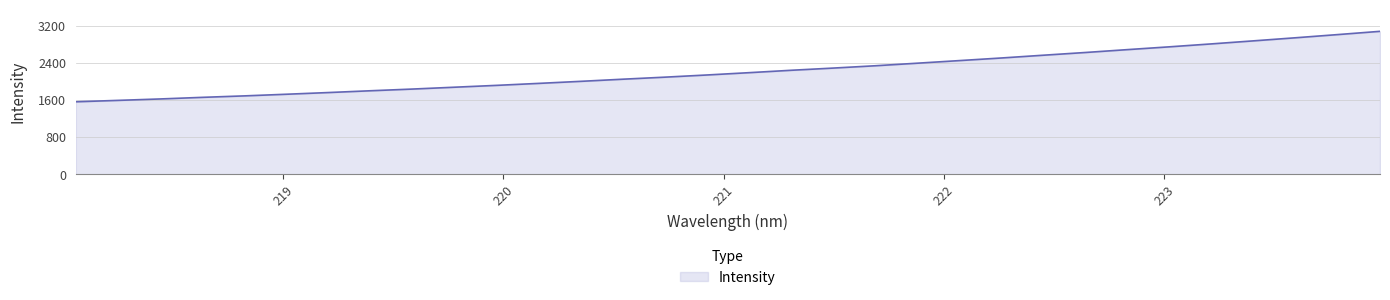

What is the difference between the maximum and minimum values?

1517.6